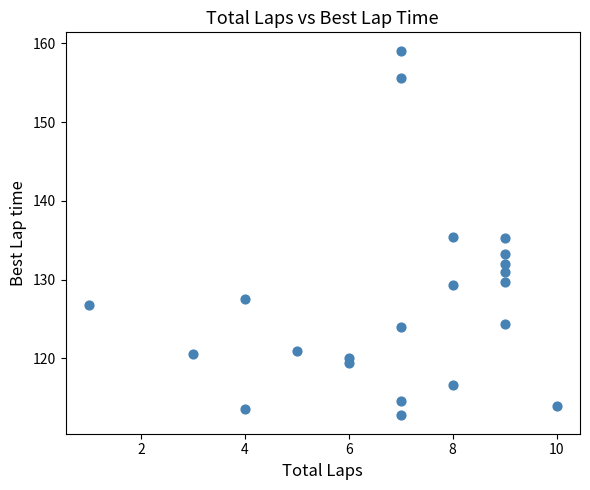

What is the range of Y values (max minus min)?

46.4